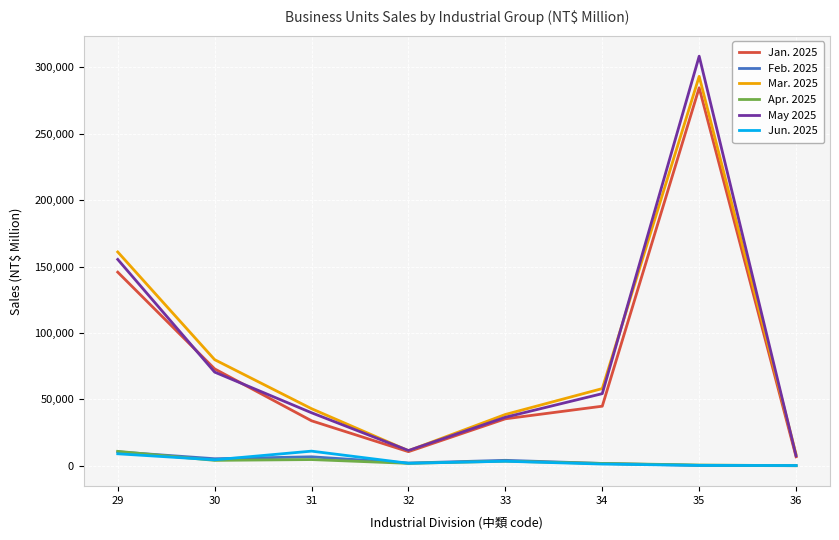

Is the value of Mar. 2025 at 35 greater than the value of Jun. 2025 at 31?

Yes